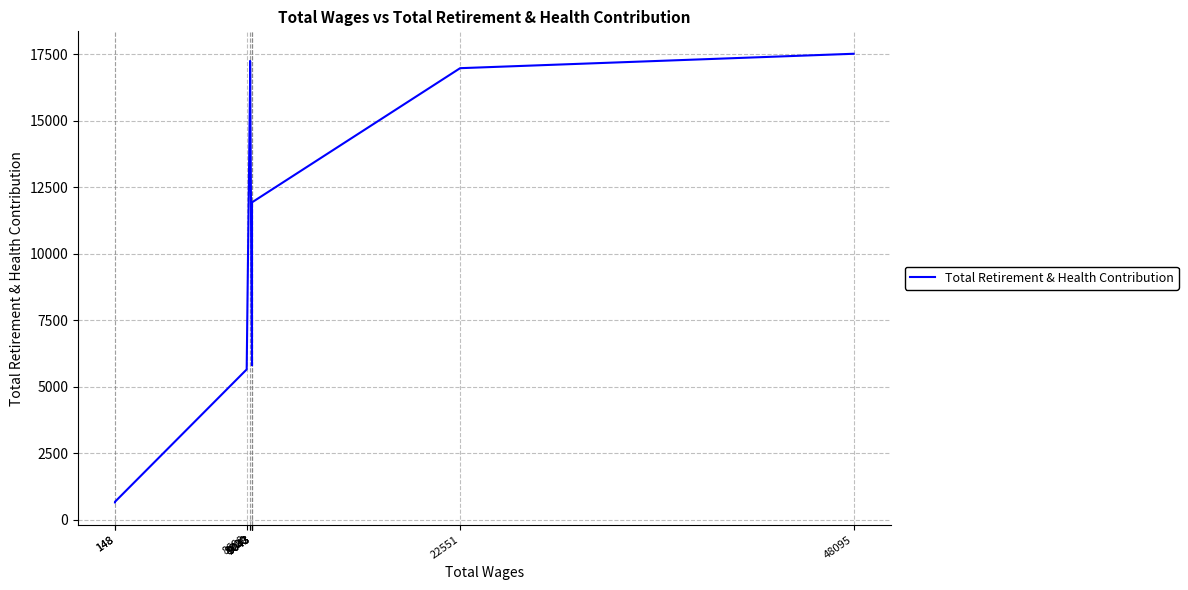

What is the change in value from 8920 to 9043?

-10760